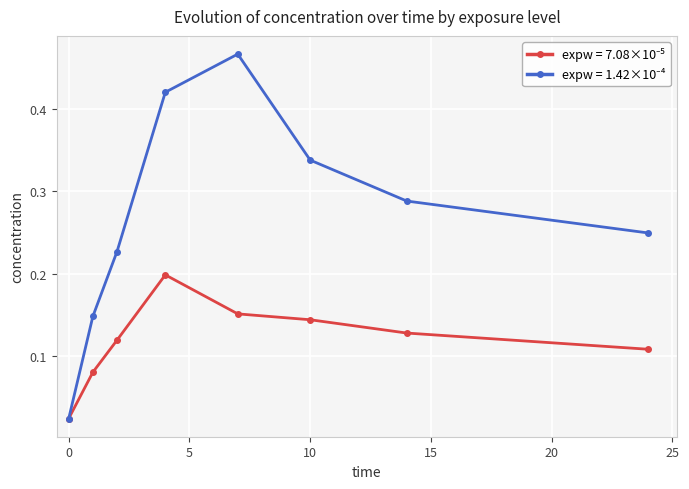

At how many categories does at least one series exceed 0?

8